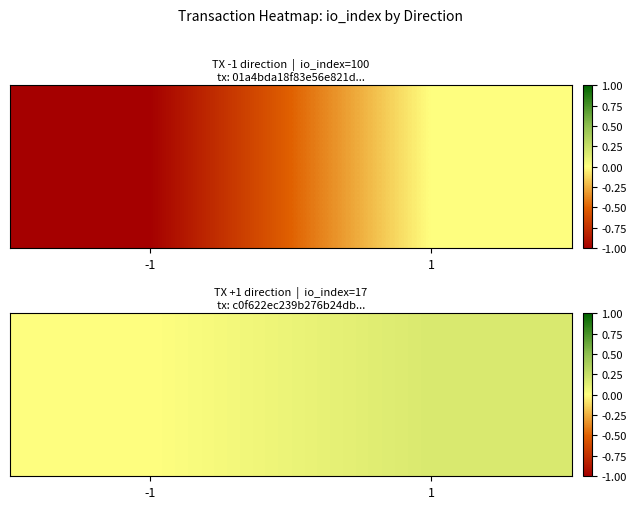

Between 1 and -1, which is larger?

1